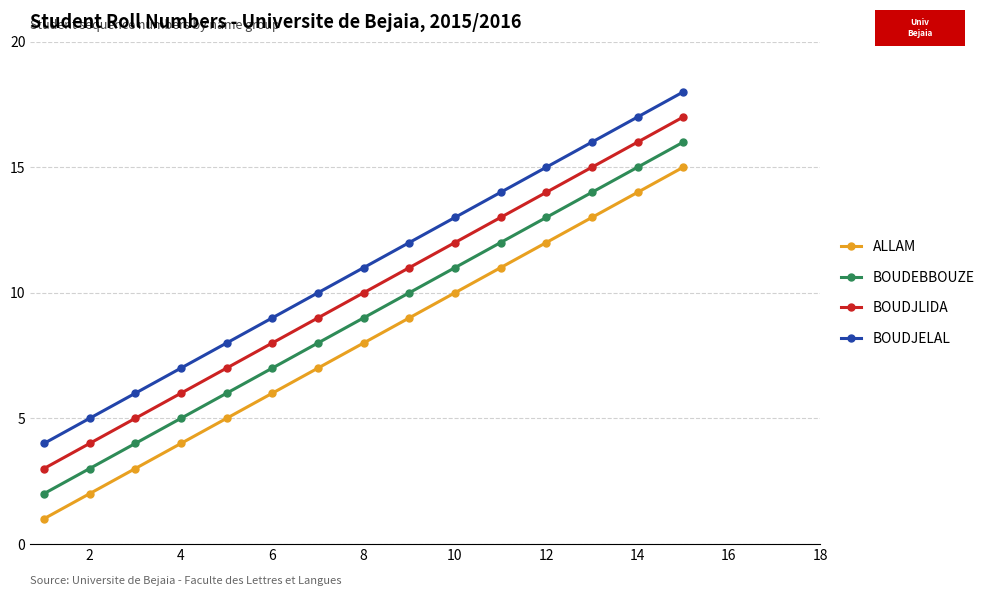

What is the minimum value shown in the chart?

1